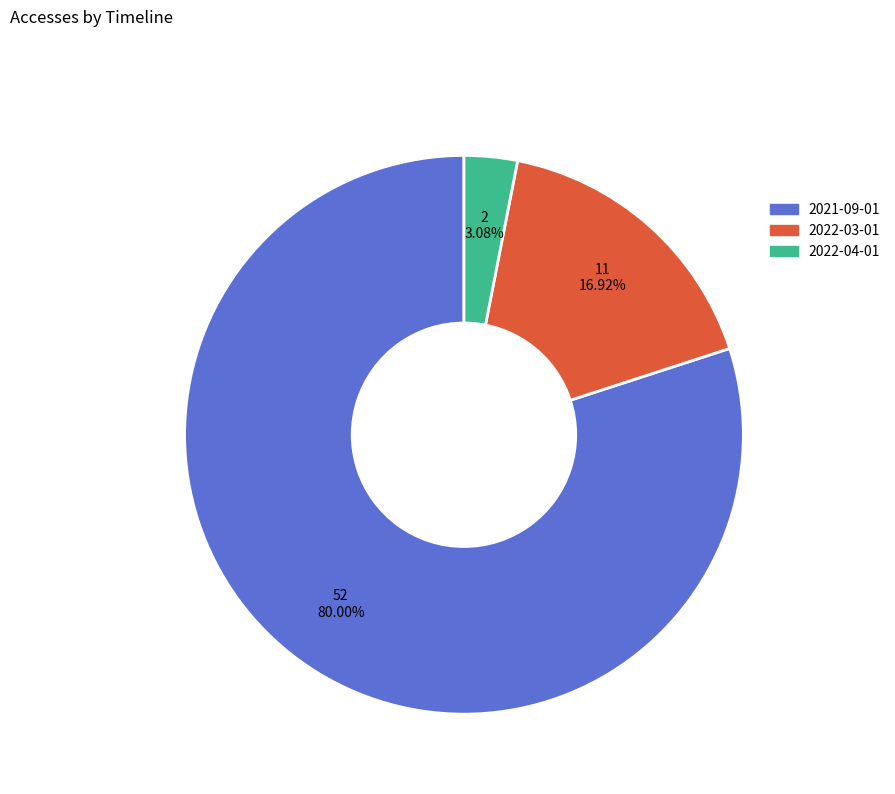

What is the smallest slice in the pie chart?

2022-04-01